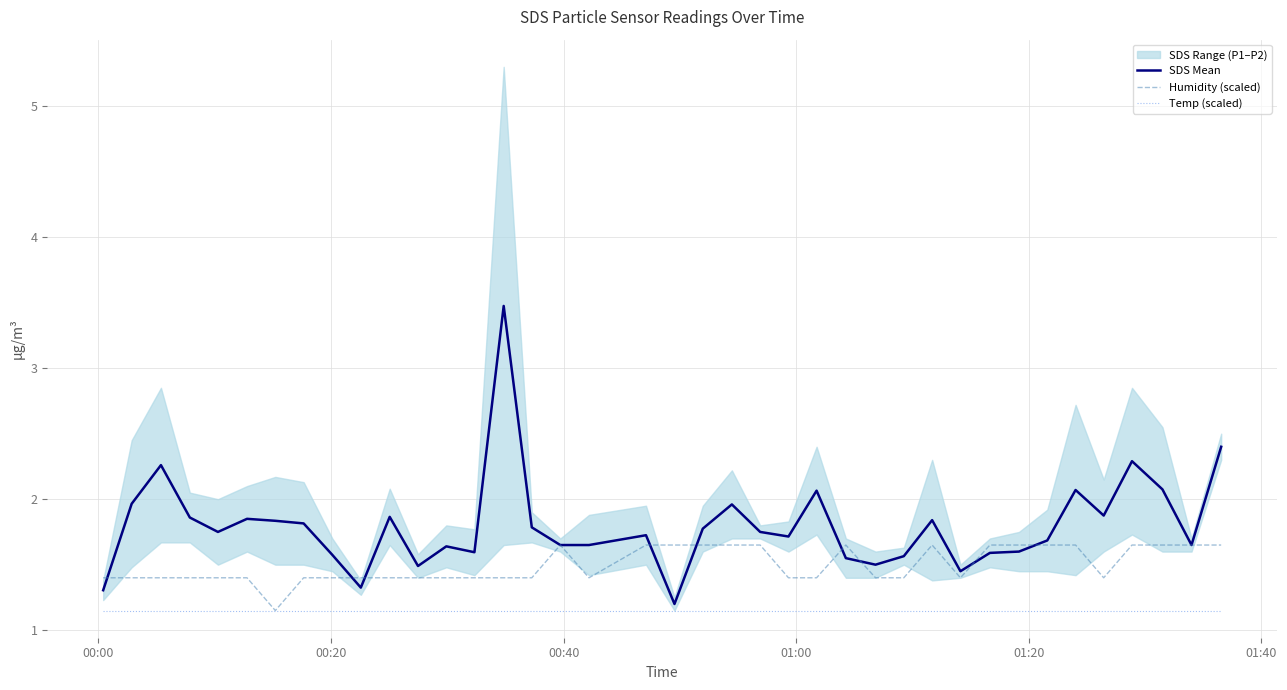

In Humidity (scaled), how many points are lower than both neighbors (excluding endpoints)?

4